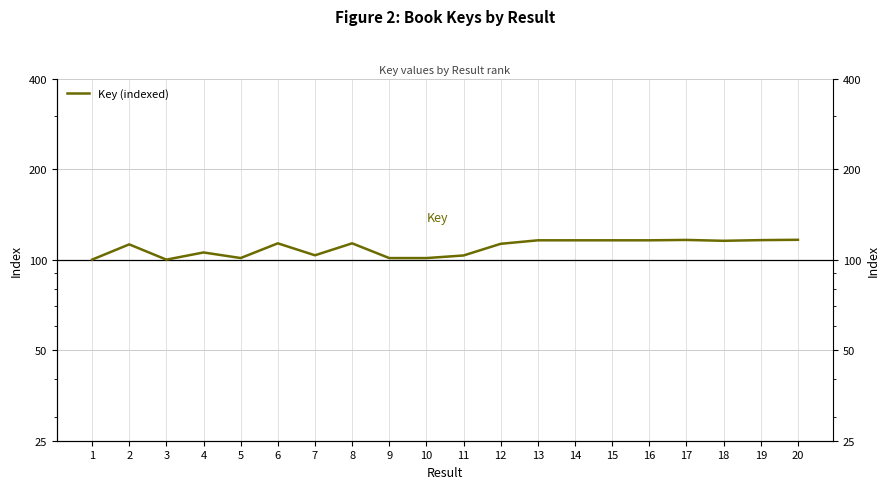

Rank the categories by value from lowest to highest.

3, 1, 10, 9, 5, 11, 7, 4, 2, 12, 6, 8, 18, 14, 15, 13, 16, 19, 17, 20